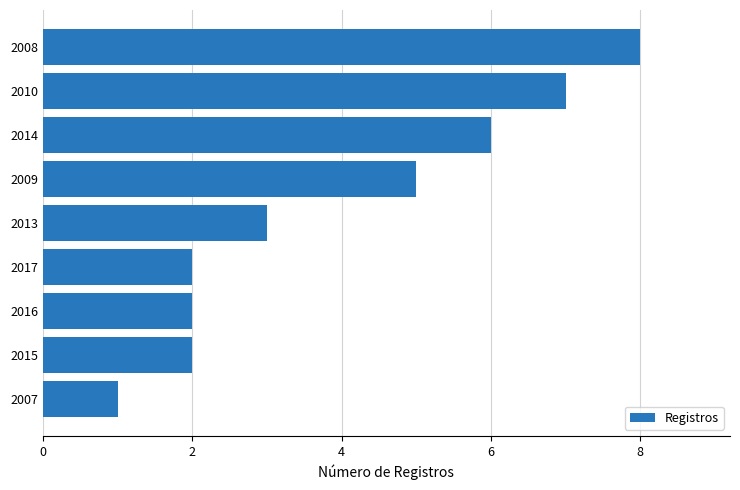

What is the minimum value shown in the chart?

1